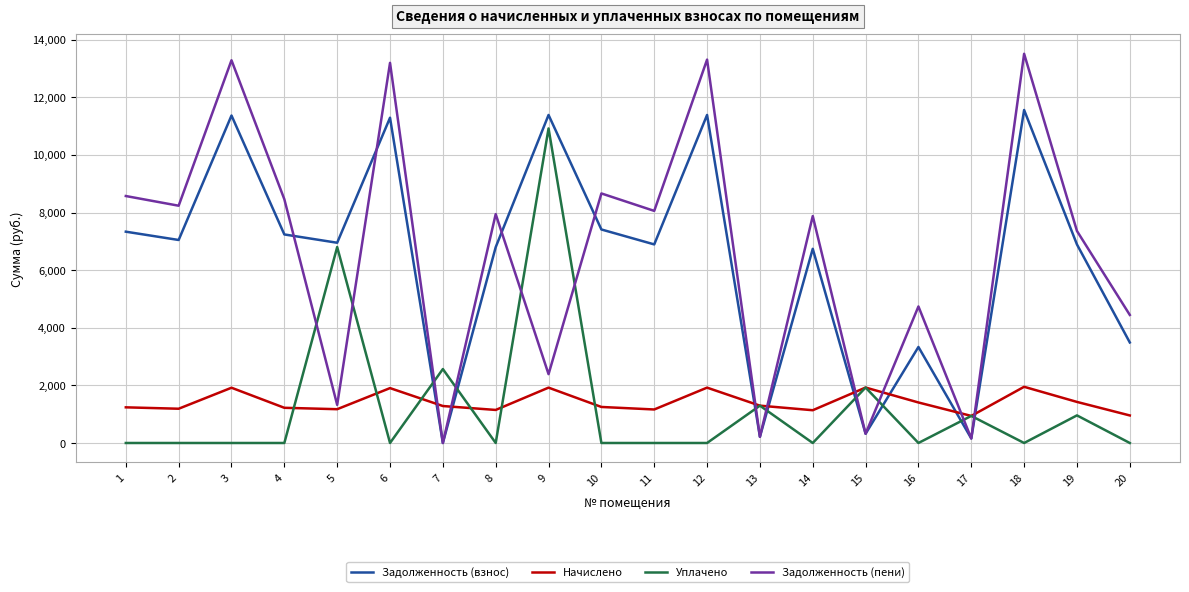

The value of Задолженность (взнос) at 20 is 1745.4. True or false?

False